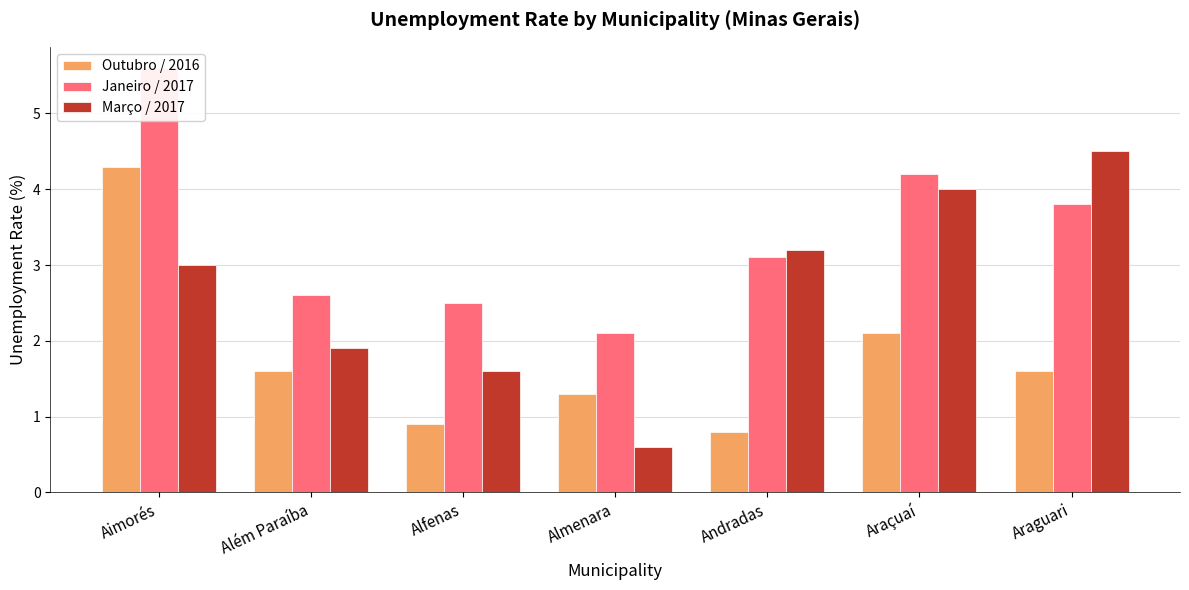

Which series has the largest range (max minus min)?

Março / 2017